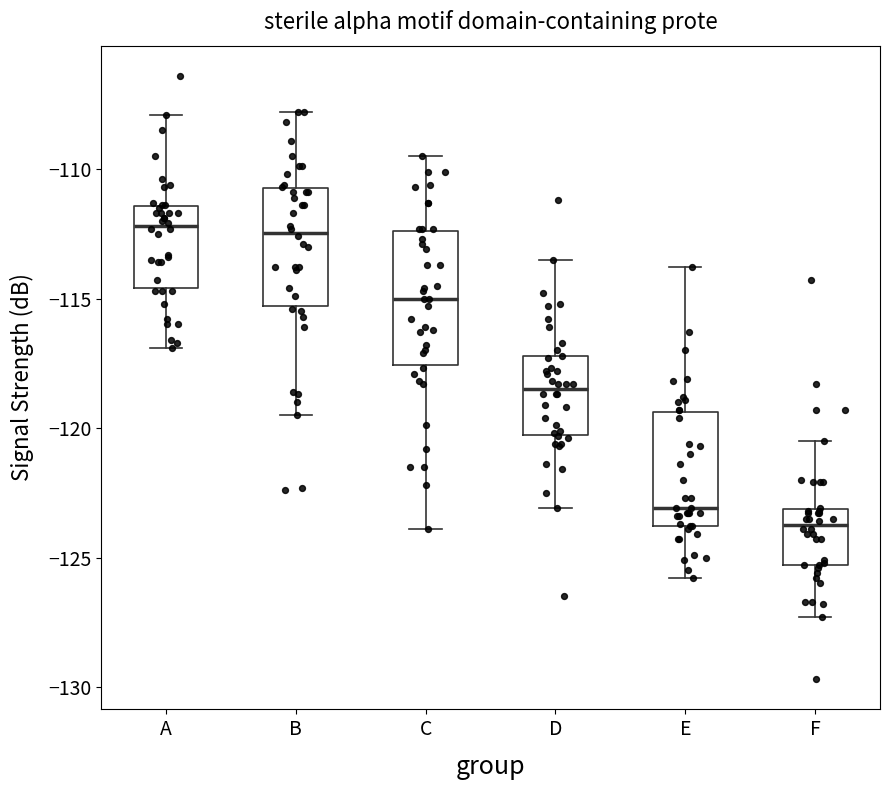

Which box's median line is the lowest?

F